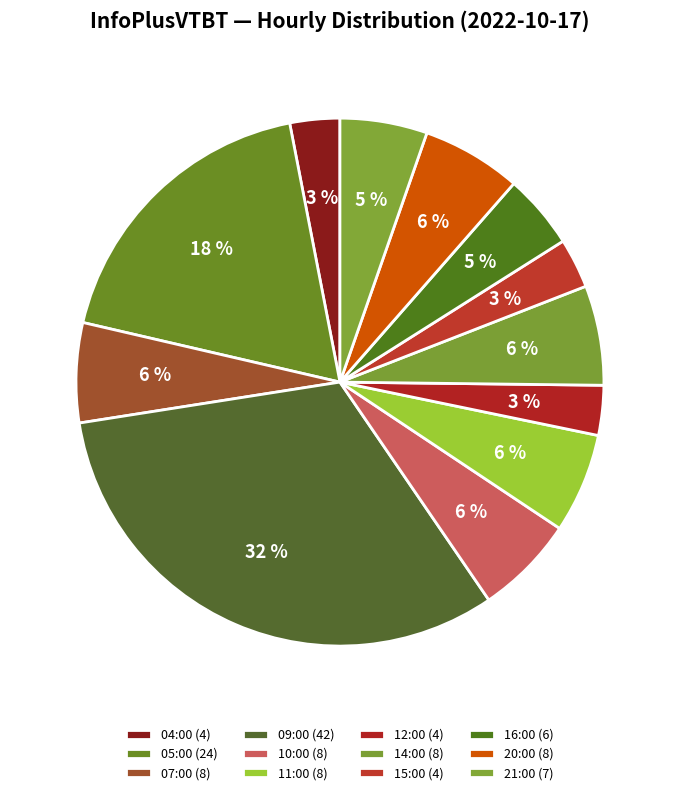

What percentage do 07:00 and 10:00 together represent?

12.2%